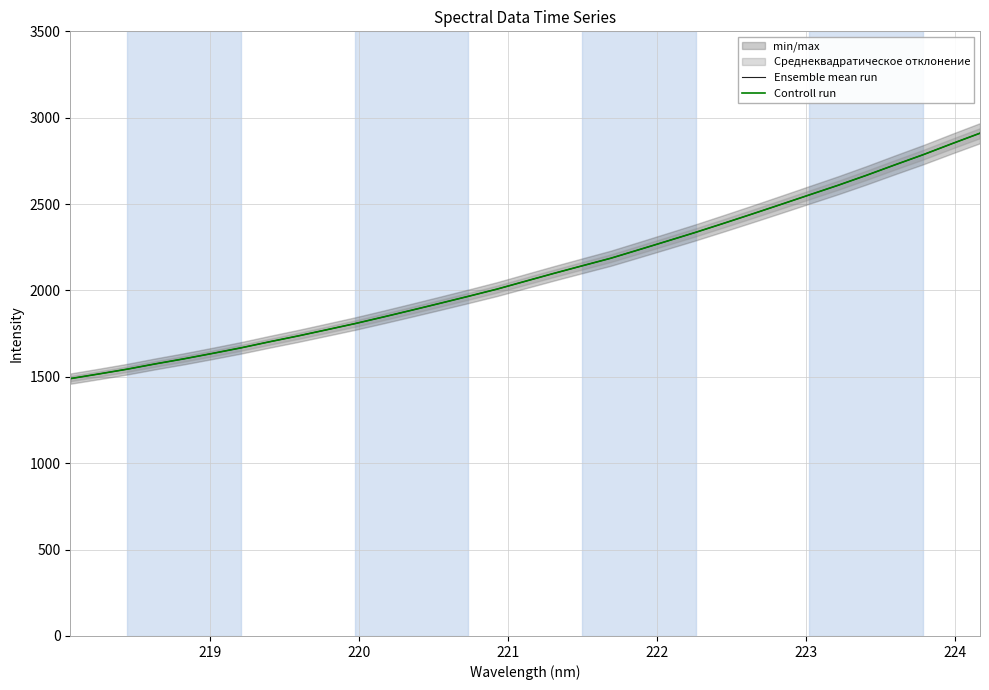

The Ensemble mean run series shows 1092.1 at 22. True or false?

False